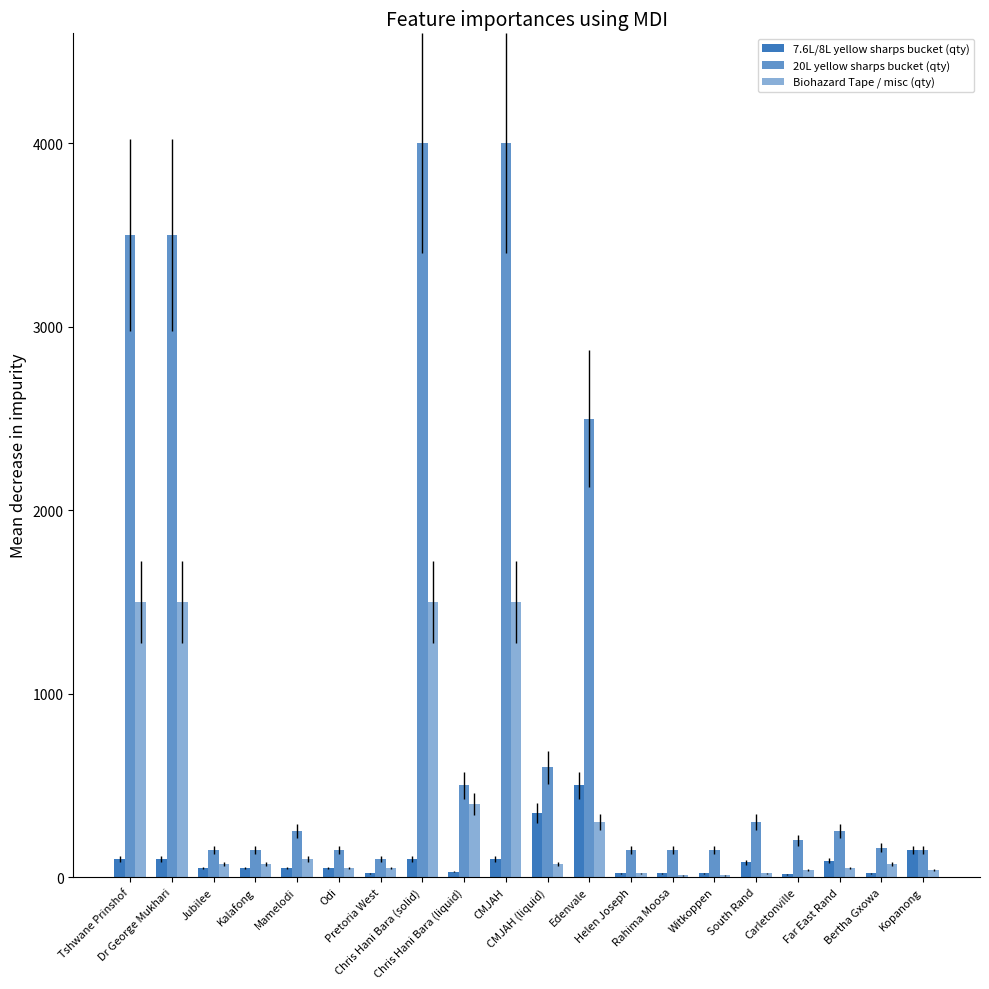

Does the chart contain stacked bars?

No